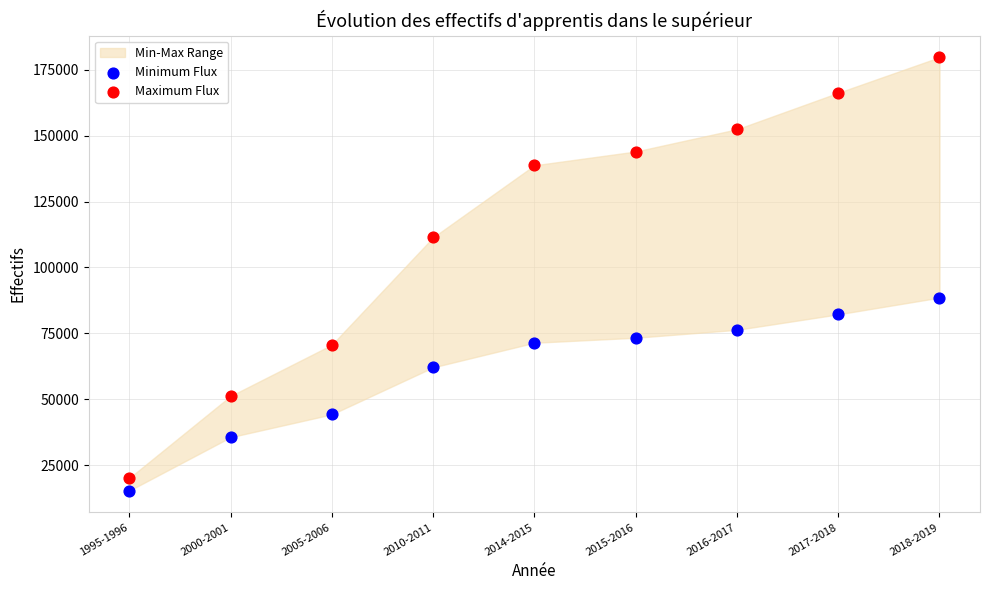

Which series contains the highest Y value?

Maximum Flux